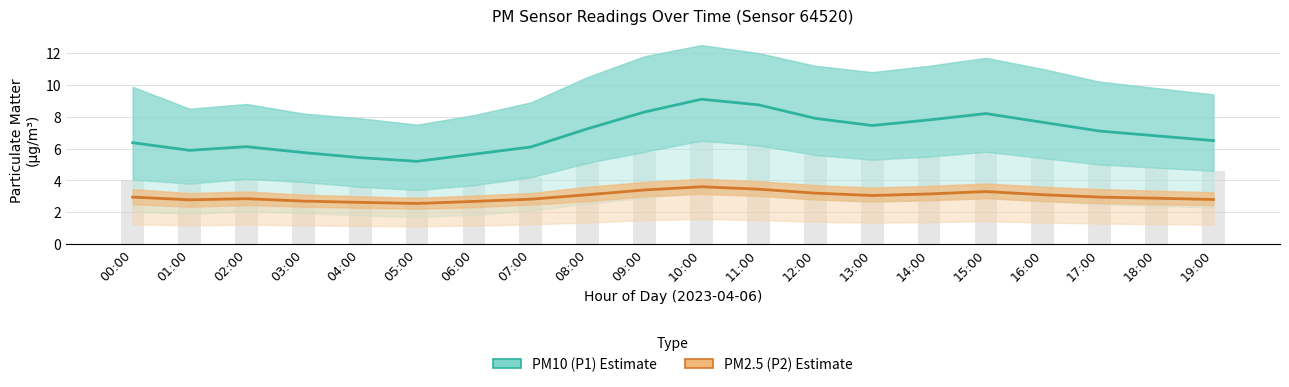

List the series in order of their overall mean, lowest first.

PM2.5 (P2), PM10 (P1)